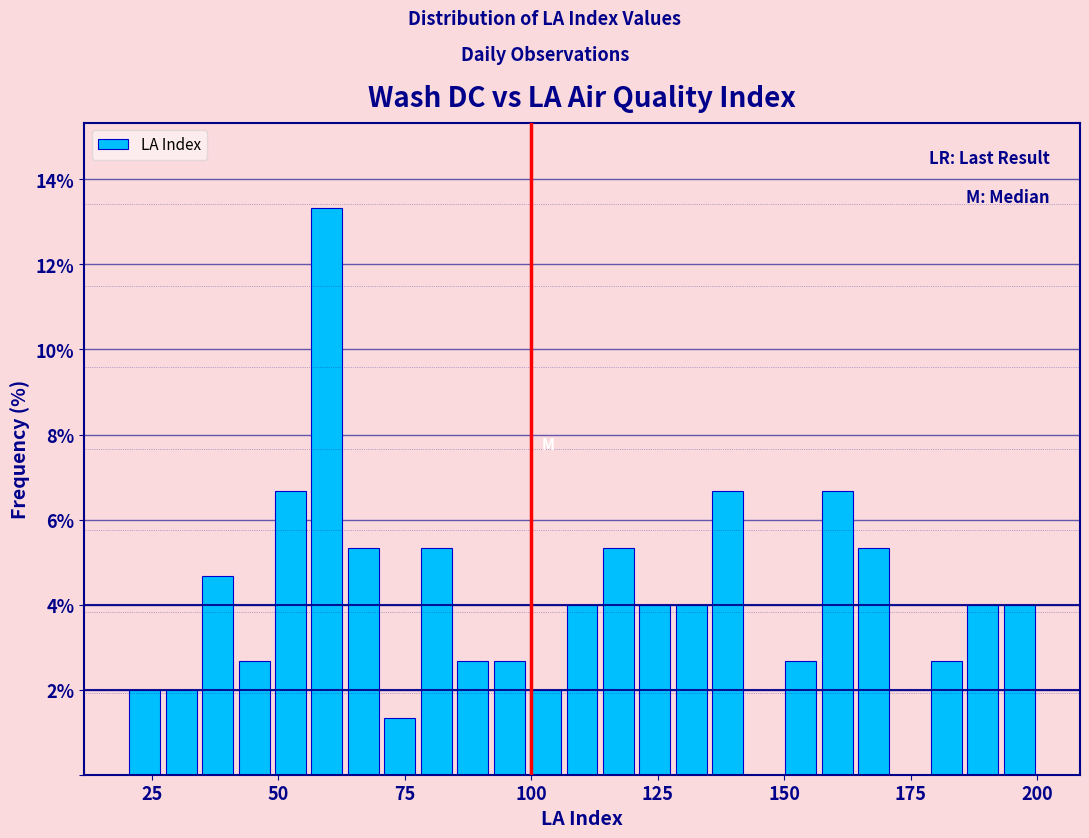

Around what value on the x-axis is the tallest bar? Give the approximate position of its centre, as read against the axis.

60